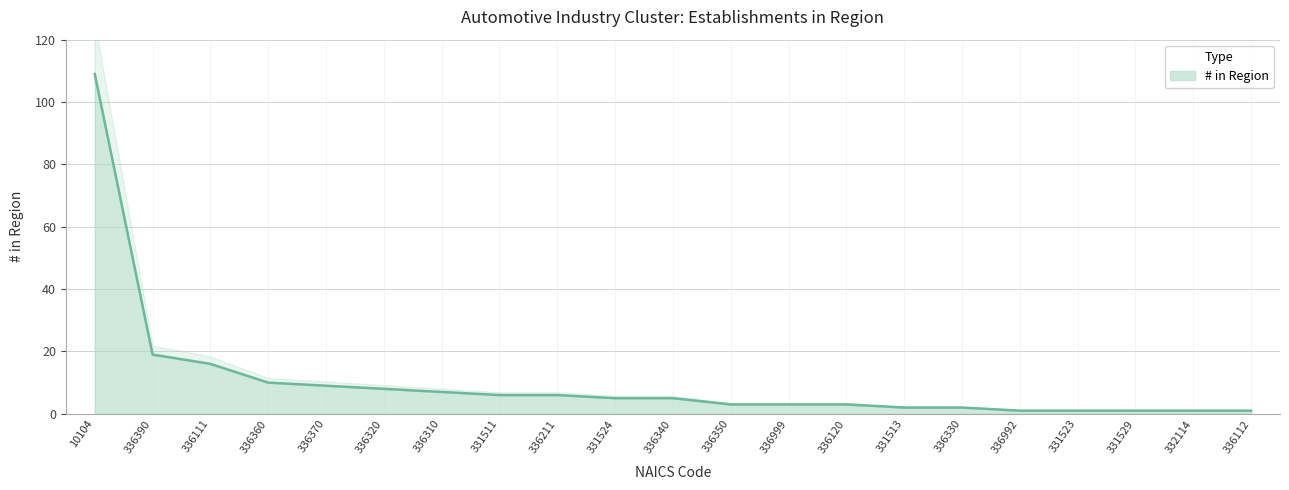

Is it true that the value at 336330 is 1?

False